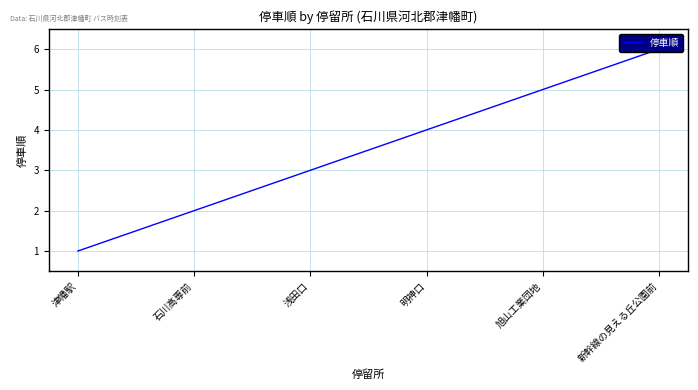

How many lines are shown in the chart?

1